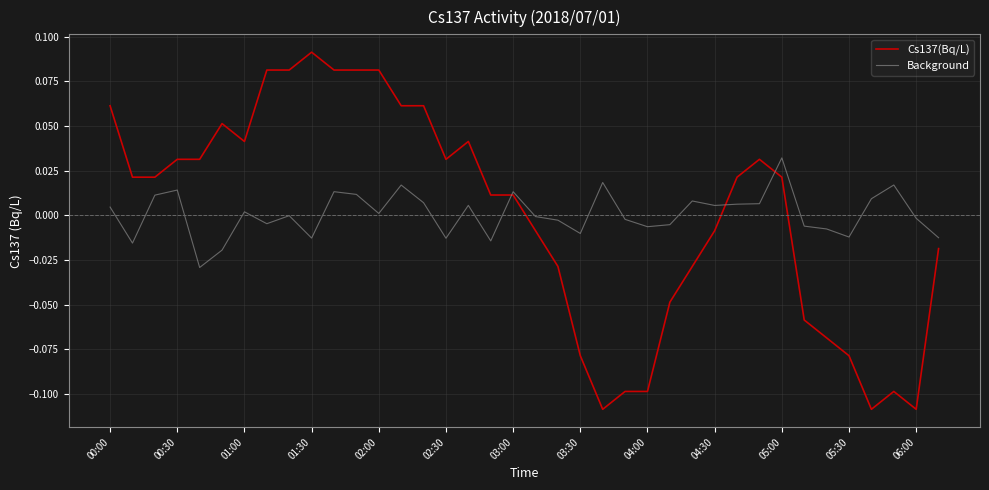

Which series has the widest spread of values?

Cs137(Bq/L)